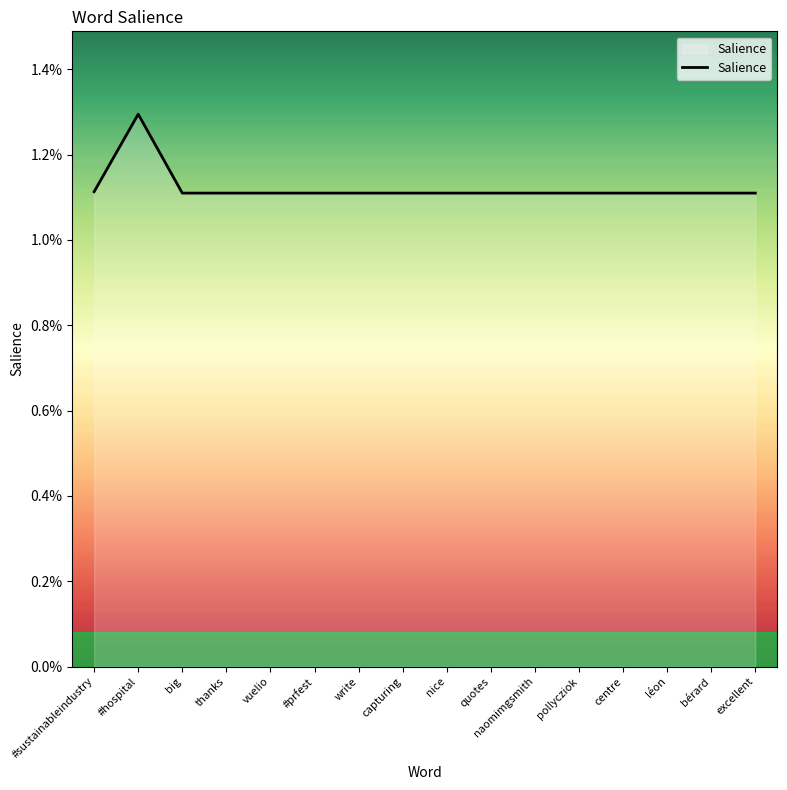

The value at nice is 0.0. True or false?

False